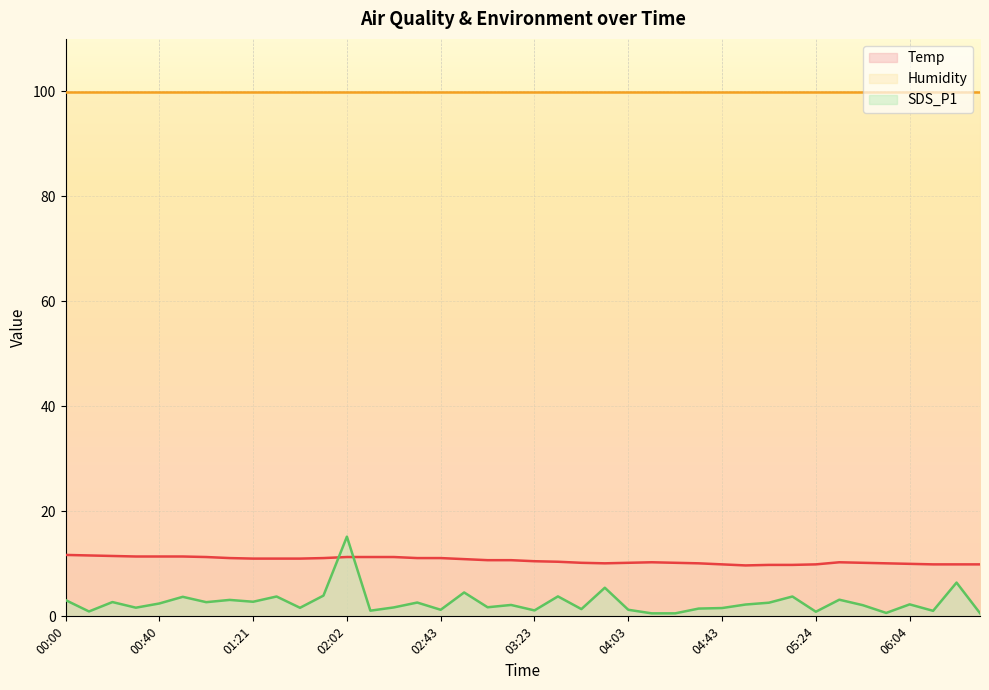

The value of Temp at 03:13 is 6.6. True or false?

False